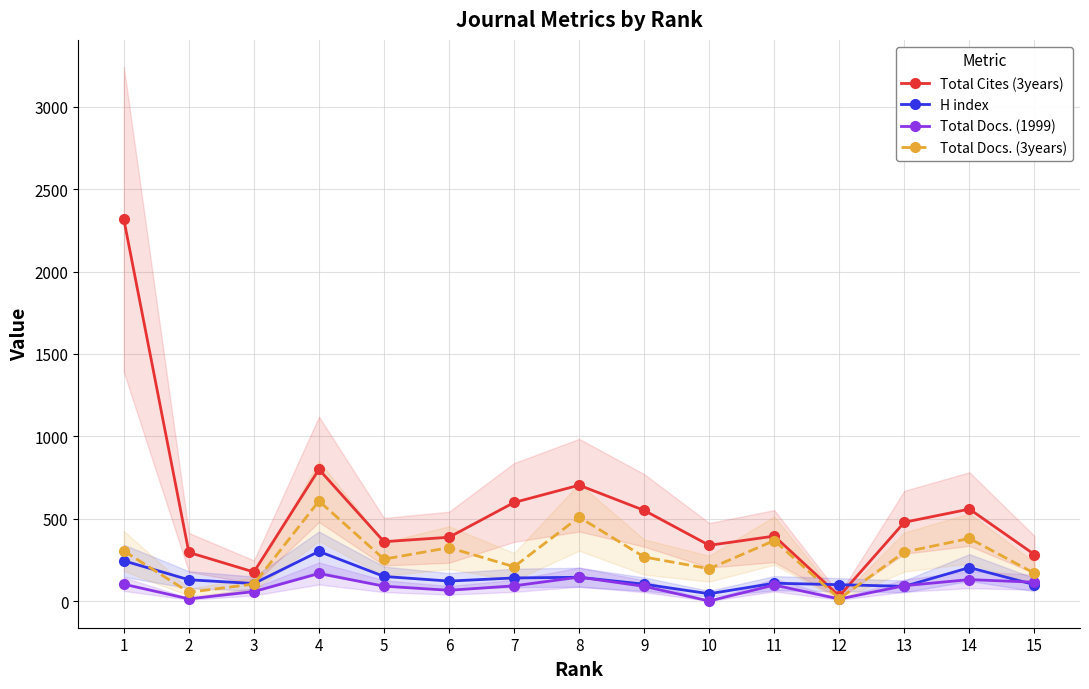

What is the approximate value of Total Docs. (1999) at 5, to the nearest 50?

100